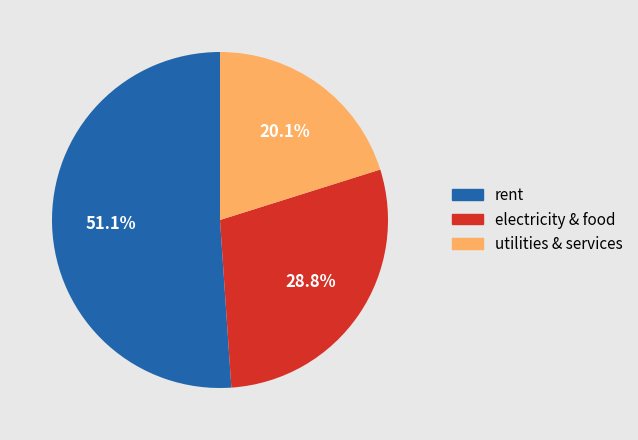

How many segments does this pie chart have?

3